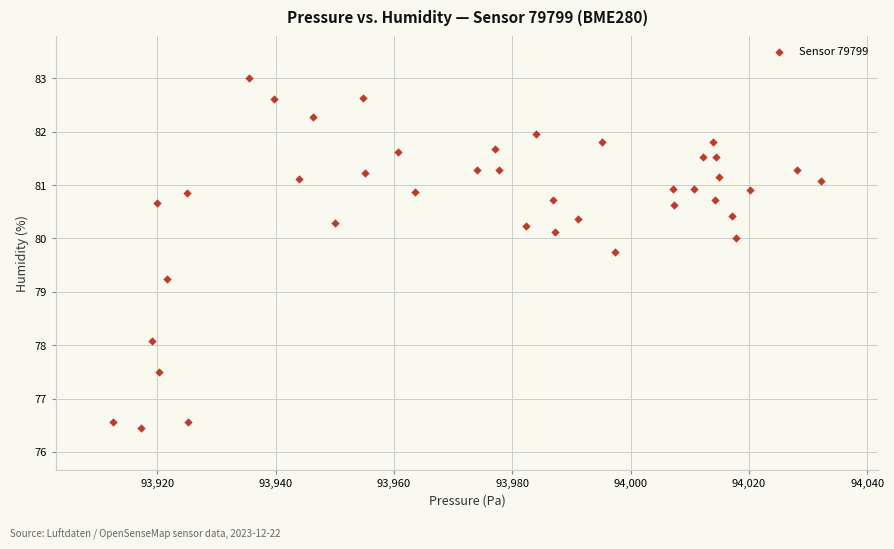

What is the range of X values (max minus min)?

119.8